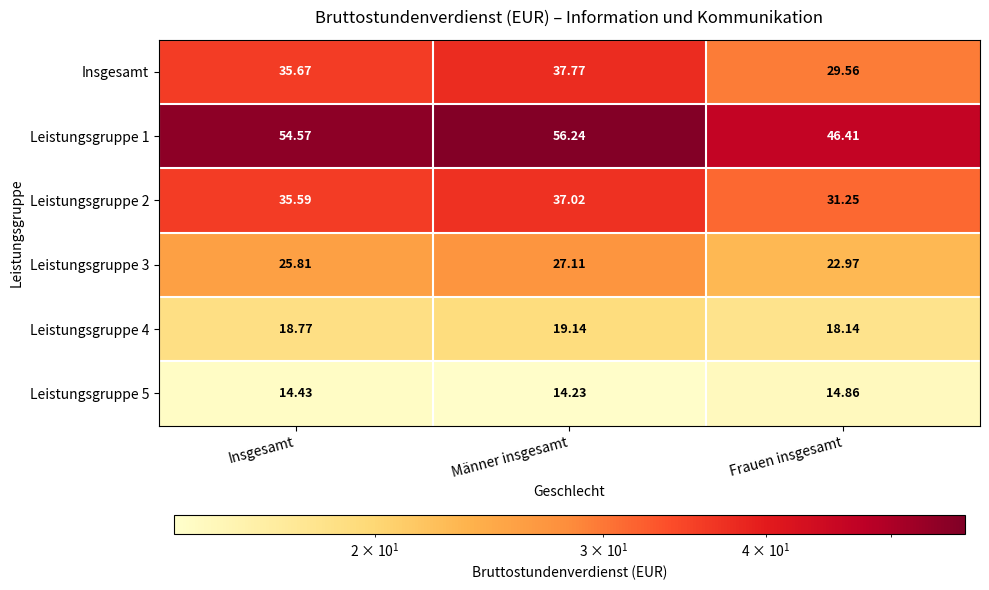

Rank the categories by Leistungsgruppe 4 value from lowest to highest.

Frauen insgesamt, Insgesamt, Männer insgesamt